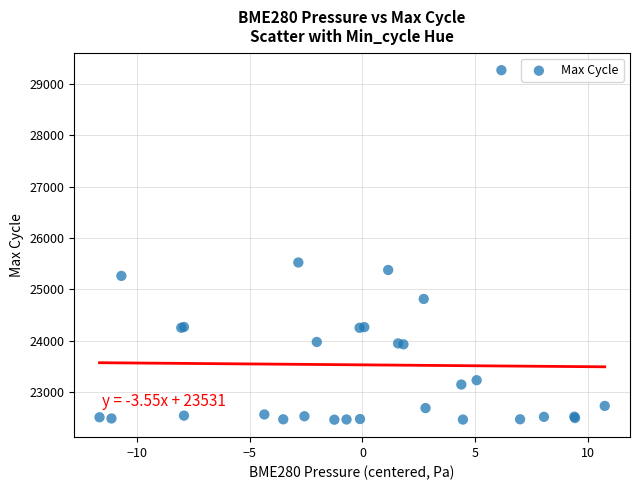

What Y value in the scatter plot is closest to 25867?

25525